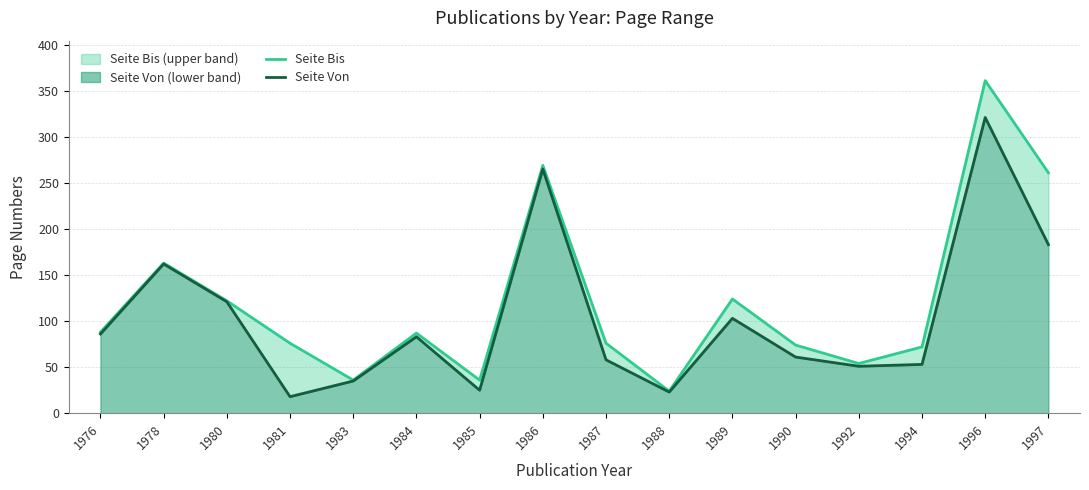

In Seite Von, how many points are lower than both neighbors (excluding endpoints)?

4